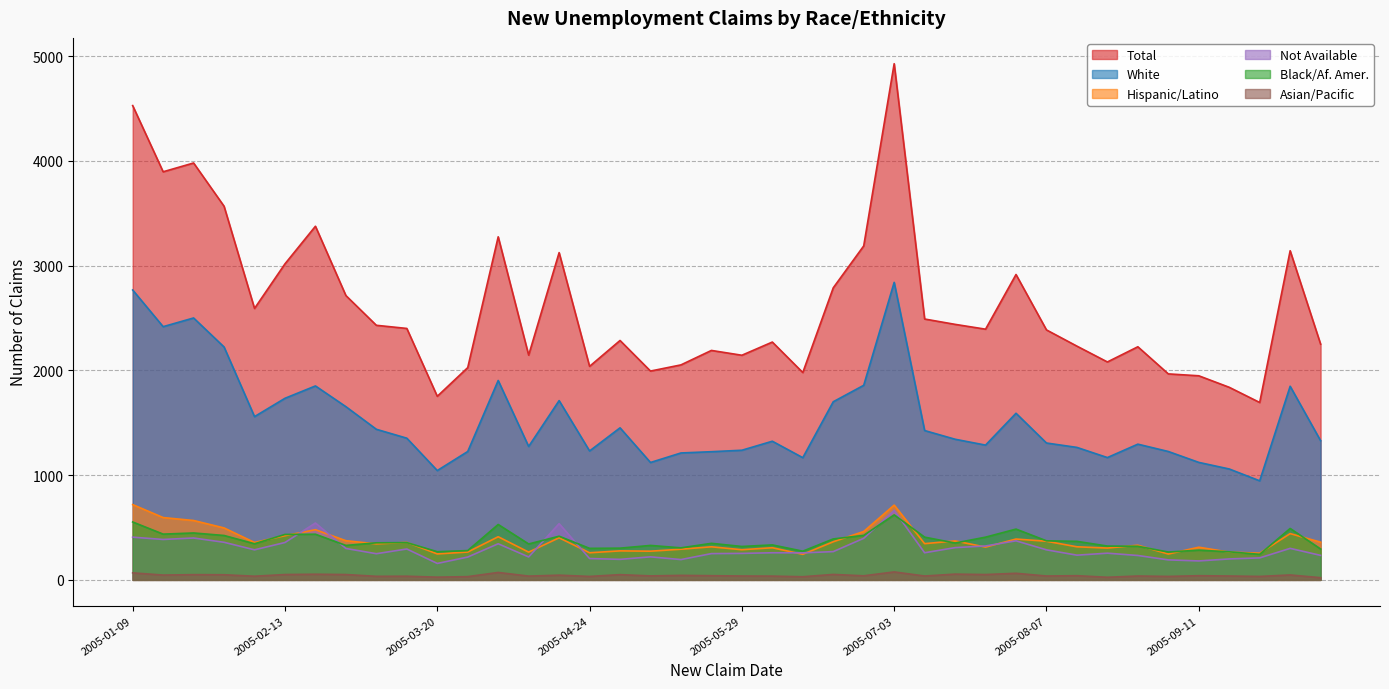

Does the chart display data point markers on the line(s)?

No